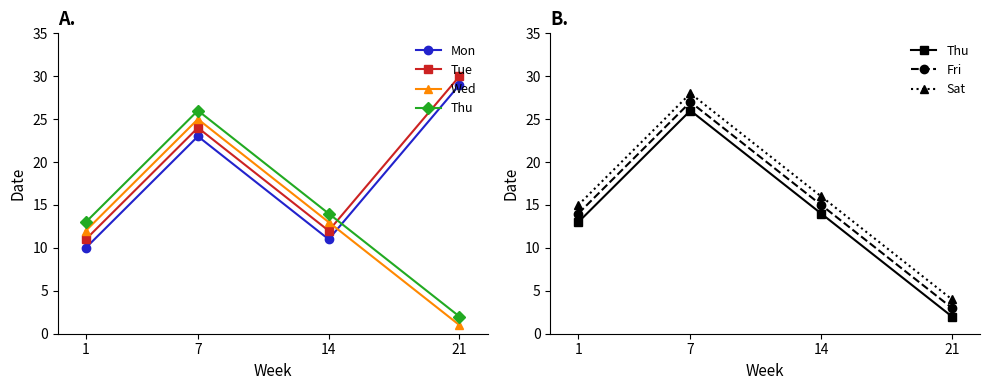

The Thu series shows 24 at 14. True or false?

False